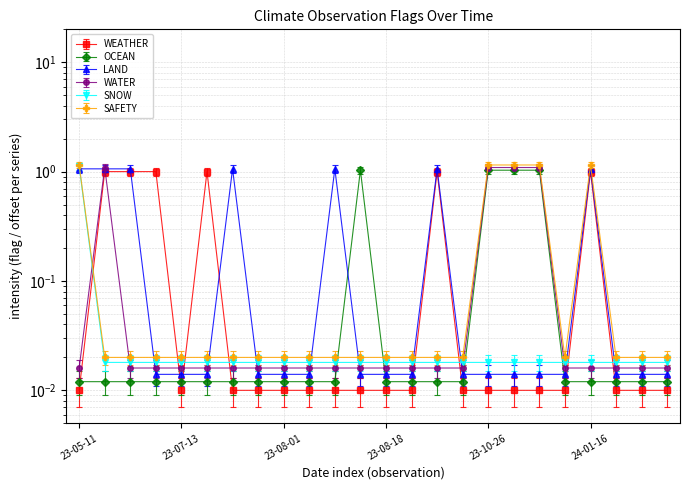

What is the spread (max minus min) of values at 2023-07-19?

1.0